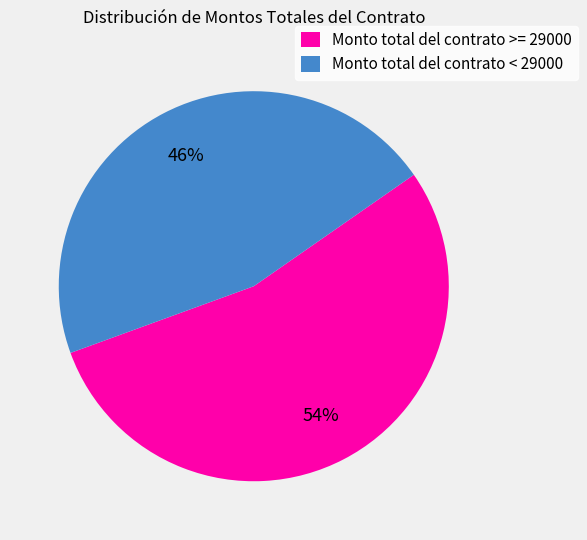

Which category has the biggest portion of the pie?

Monto total del contrato >= 29000